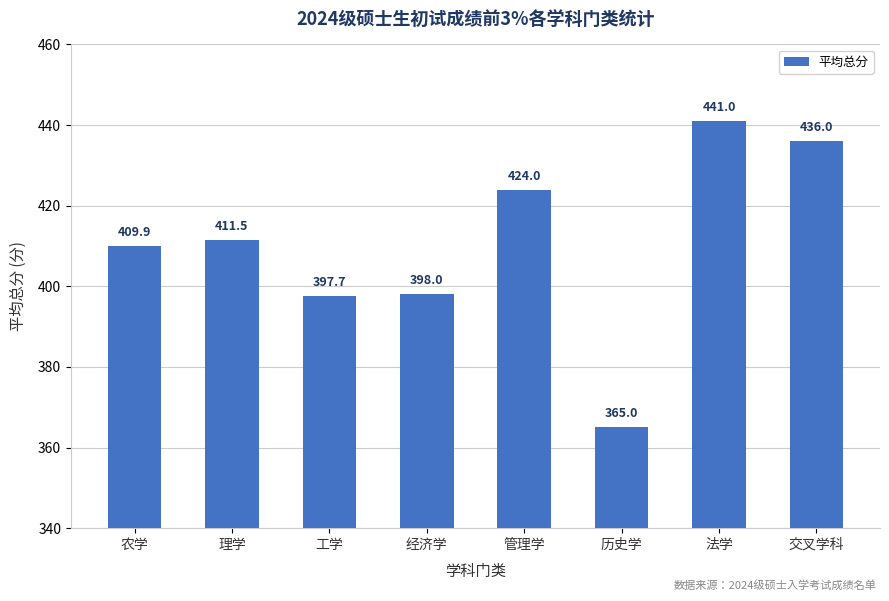

What is the greatest value displayed?

441.0